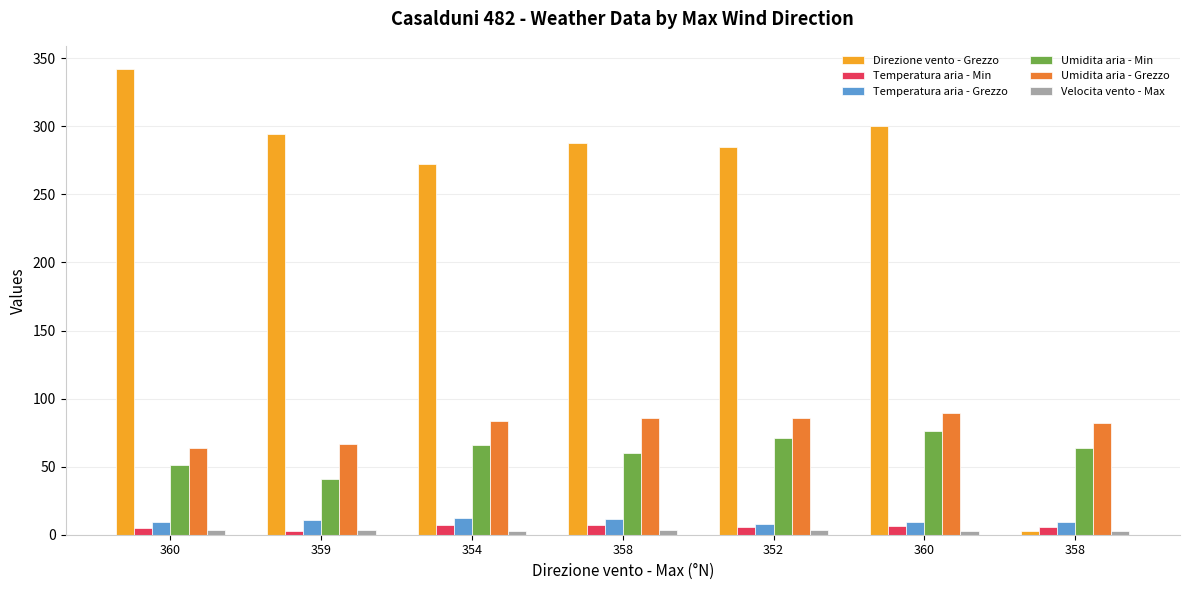

Reading right to left, list all the values displayed in this chart.

Direzione vento - Grezzo: 358=3.0	360=300.0	352=285.0	358=288.0	354=272.0	359=294.0	360=342.0
Temperatura aria - Min: 358=5.8	360=6.5	352=5.9	358=7.1	354=6.9	359=2.7	360=5.0
Temperatura aria - Grezzo: 358=9.7	360=9.1	352=8.0	358=11.5	354=12.1	359=10.5	360=9.0
Umidita aria - Min: 358=64.0	360=76.0	352=71.0	358=60.0	354=66.0	359=41.0	360=51.0
Umidita aria - Grezzo: 358=81.8	360=89.6	352=86.1	358=85.7	354=83.8	359=66.5	360=63.4
Velocita vento - Max: 358=3.0	360=2.5	352=3.8	358=3.7	354=2.7	359=3.6	360=3.3